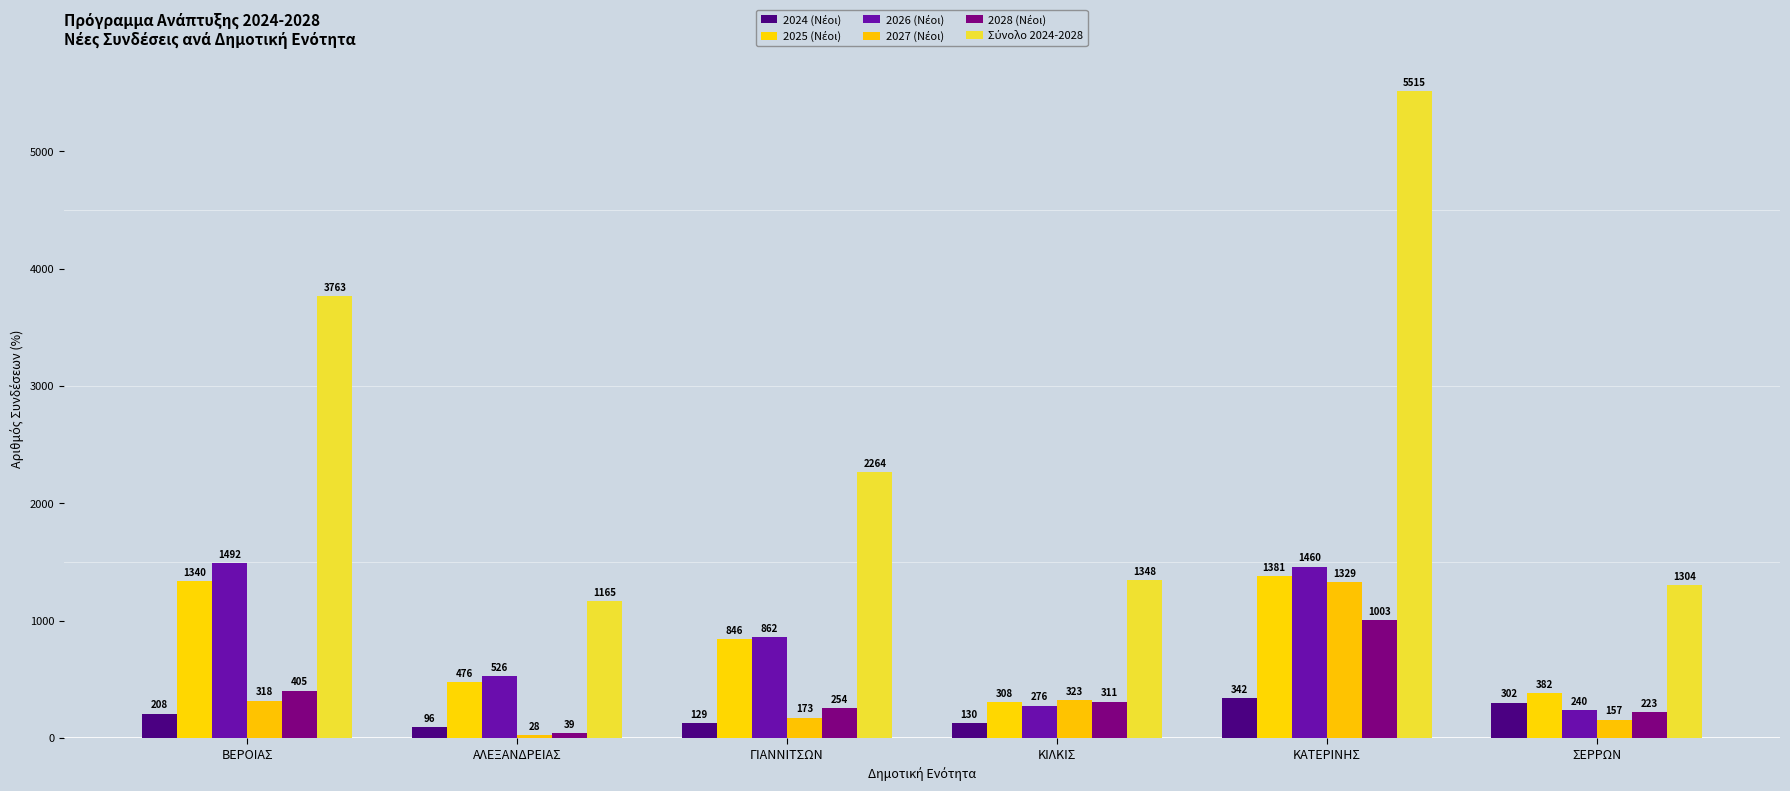

Are the bars grouped side by side (vs. stacked)?

Yes